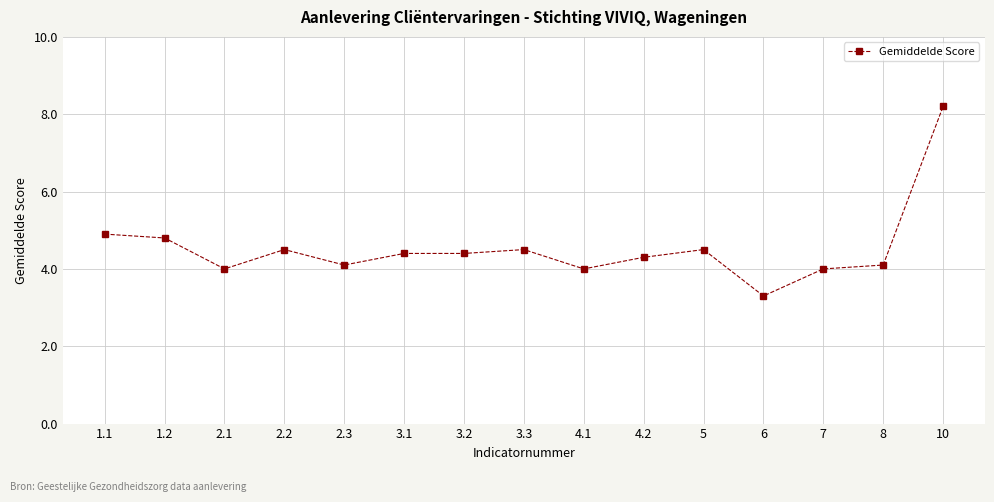

What is the label of the 14th point from the right?

1.2